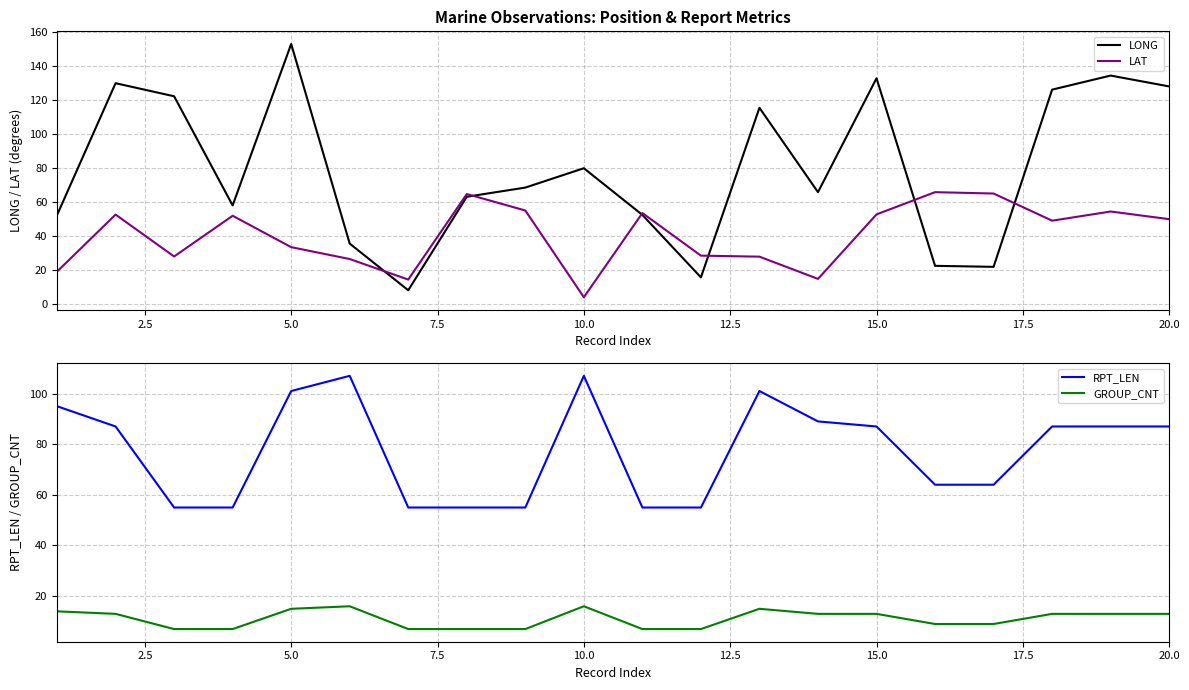

Count the number of data series in this chart.

4